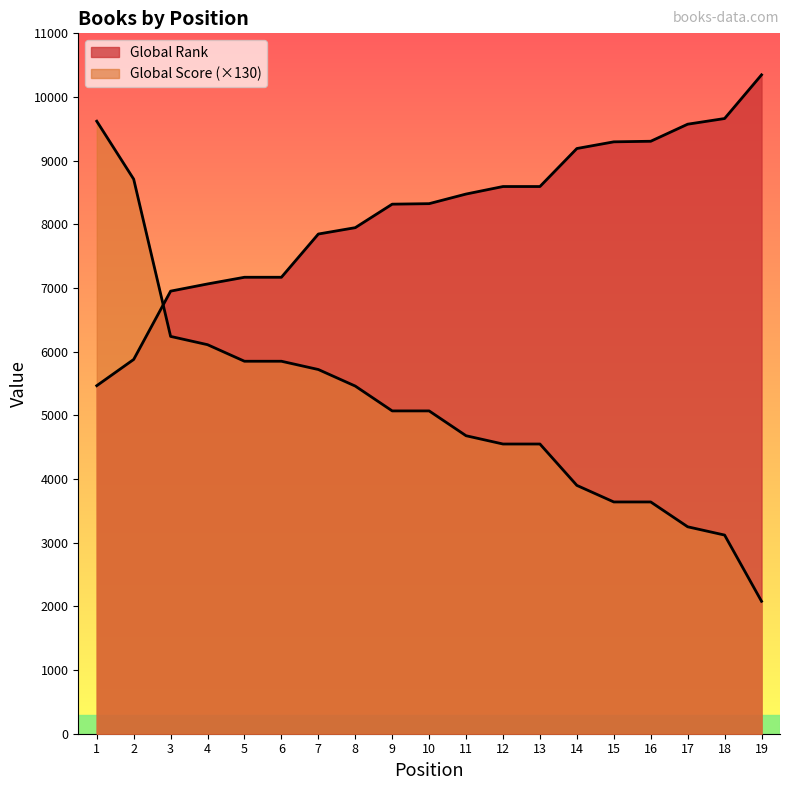

Which series has the largest total across all categories?

Global Rank